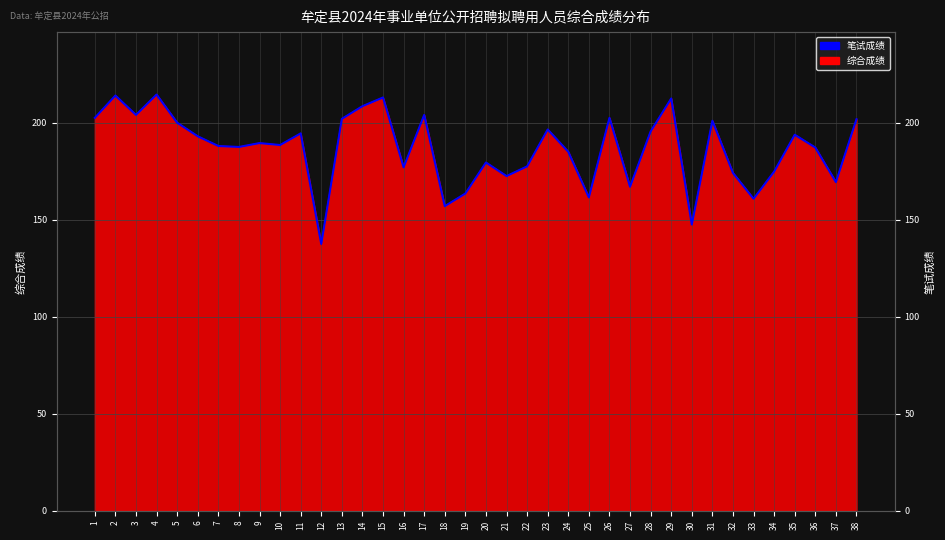

What is the difference between the values at 38 and 35?

8.0